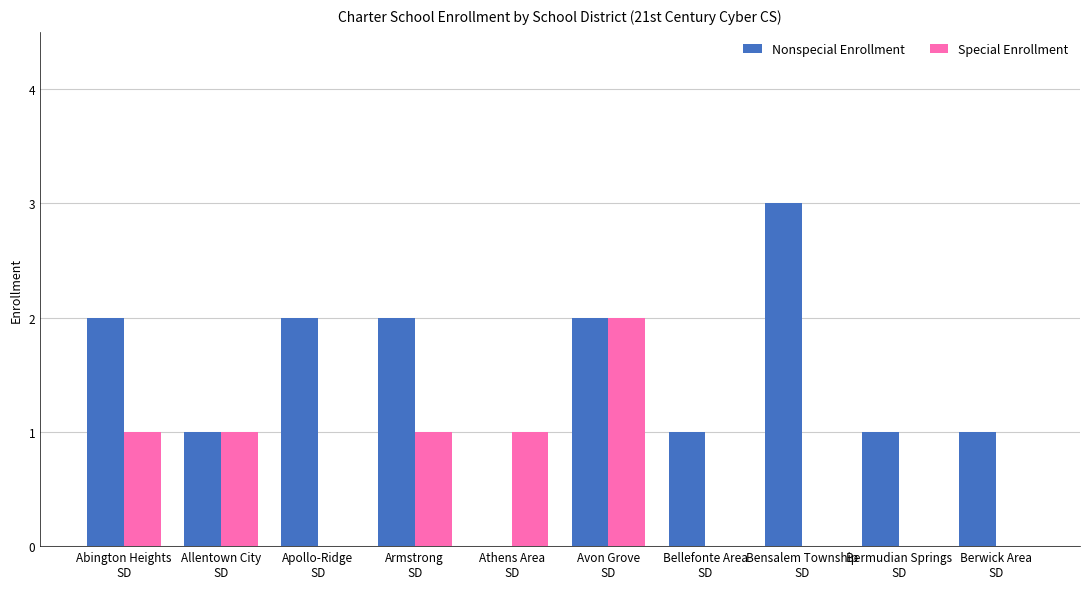

What is the highest value of the Nonspecial Enrollment series?

3